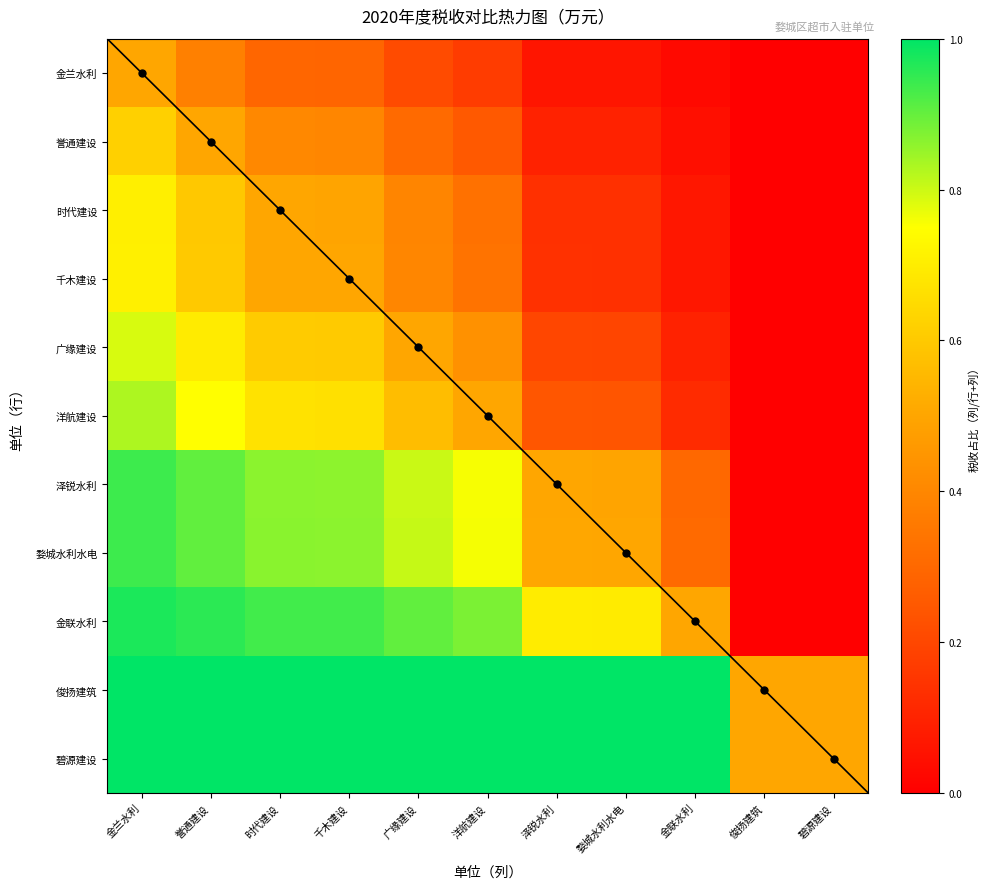

Reading left to right, extract all data points from this chart.

金兰水利: 金兰水利=0.5	誉通建设=0.4	时代建设=0.3	千木建设=0.3	广缘建设=0.2	洋航建设=0.2	泽锐水利=0.1	婺城水利水电=0.1	金联水利=0.0	俊扬建筑=0.0	碧源建设=0.0
誉通建设: 金兰水利=0.6	誉通建设=0.5	时代建设=0.4	千木建设=0.4	广缘建设=0.3	洋航建设=0.3	泽锐水利=0.1	婺城水利水电=0.1	金联水利=0.0	俊扬建筑=0.0	碧源建设=0.0
时代建设: 金兰水利=0.7	誉通建设=0.6	时代建设=0.5	千木建设=0.5	广缘建设=0.4	洋航建设=0.3	泽锐水利=0.1	婺城水利水电=0.1	金联水利=0.1	俊扬建筑=0.0	碧源建设=0.0
千木建设: 金兰水利=0.7	誉通建设=0.6	时代建设=0.5	千木建设=0.5	广缘建设=0.4	洋航建设=0.3	泽锐水利=0.1	婺城水利水电=0.1	金联水利=0.1	俊扬建筑=0.0	碧源建设=0.0
广缘建设: 金兰水利=0.8	誉通建设=0.7	时代建设=0.6	千木建设=0.6	广缘建设=0.5	洋航建设=0.4	泽锐水利=0.2	婺城水利水电=0.2	金联水利=0.1	俊扬建筑=0.0	碧源建设=0.0
洋航建设: 金兰水利=0.8	誉通建设=0.7	时代建设=0.7	千木建设=0.7	广缘建设=0.6	洋航建设=0.5	泽锐水利=0.2	婺城水利水电=0.2	金联水利=0.1	俊扬建筑=0.0	碧源建设=0.0
泽锐水利: 金兰水利=0.9	誉通建设=0.9	时代建设=0.9	千木建设=0.9	广缘建设=0.8	洋航建设=0.8	泽锐水利=0.5	婺城水利水电=0.5	金联水利=0.3	俊扬建筑=0.0	碧源建设=0.0
婺城水利水电: 金兰水利=0.9	誉通建设=0.9	时代建设=0.9	千木建设=0.9	广缘建设=0.8	洋航建设=0.8	泽锐水利=0.5	婺城水利水电=0.5	金联水利=0.3	俊扬建筑=0.0	碧源建设=0.0
金联水利: 金兰水利=1.0	誉通建设=1.0	时代建设=0.9	千木建设=0.9	广缘建设=0.9	洋航建设=0.9	泽锐水利=0.7	婺城水利水电=0.7	金联水利=0.5	俊扬建筑=0.0	碧源建设=0.0
俊扬建筑: 金兰水利=1.0	誉通建设=1.0	时代建设=1.0	千木建设=1.0	广缘建设=1.0	洋航建设=1.0	泽锐水利=1.0	婺城水利水电=1.0	金联水利=1.0	俊扬建筑=0.5	碧源建设=0.5
碧源建设: 金兰水利=1.0	誉通建设=1.0	时代建设=1.0	千木建设=1.0	广缘建设=1.0	洋航建设=1.0	泽锐水利=1.0	婺城水利水电=1.0	金联水利=1.0	俊扬建筑=0.5	碧源建设=0.5